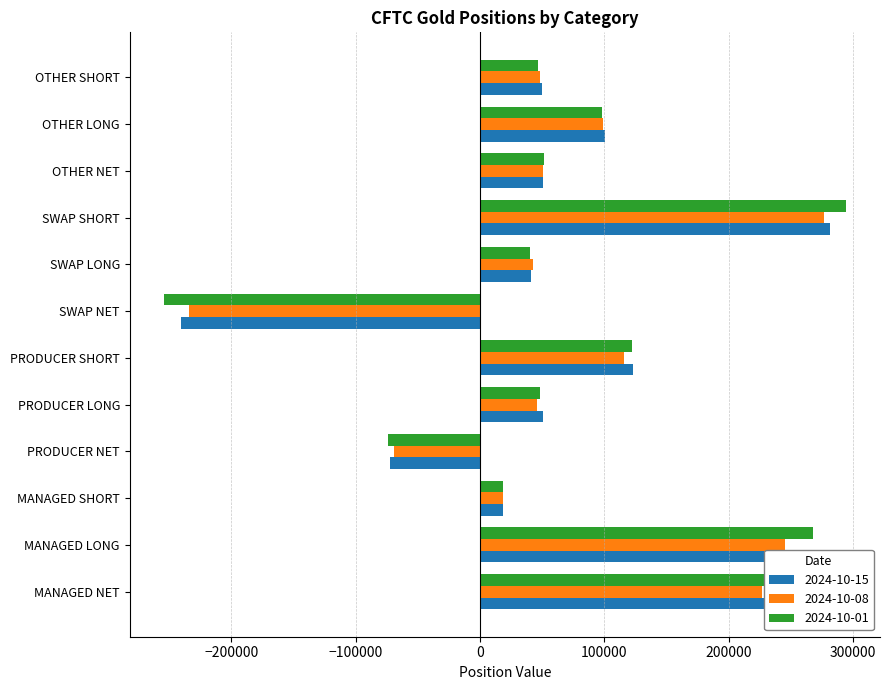

True or false: 2024-10-01 has a value of 51740 at OTHER NET.

True